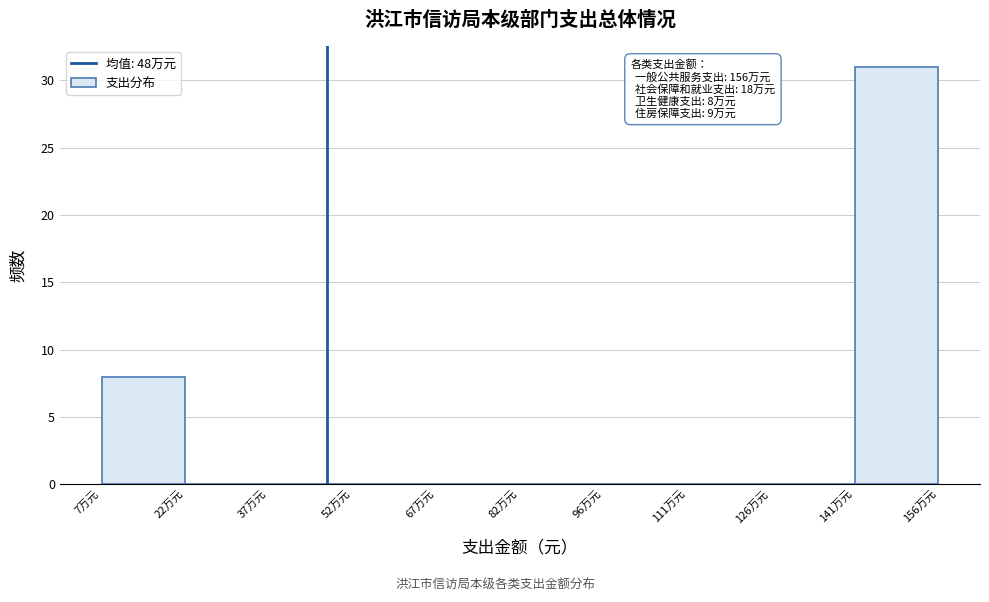

Reading right to left, transcribe all the data shown in this chart.

141万元=31	126万元=0	111万元=0	96万元=0	82万元=0	67万元=0	52万元=0	37万元=0	22万元=0	7万元=8